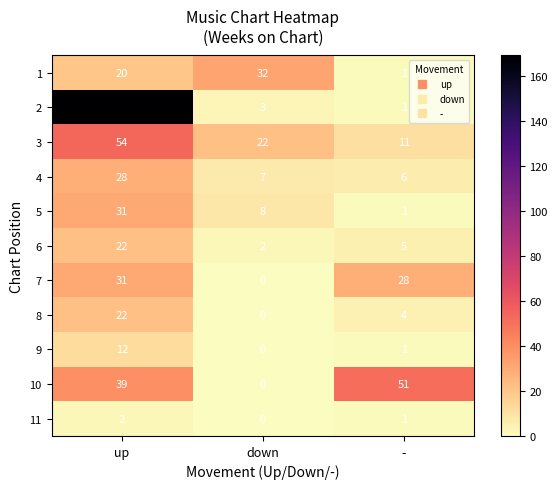

Which series has the widest spread of values?

2